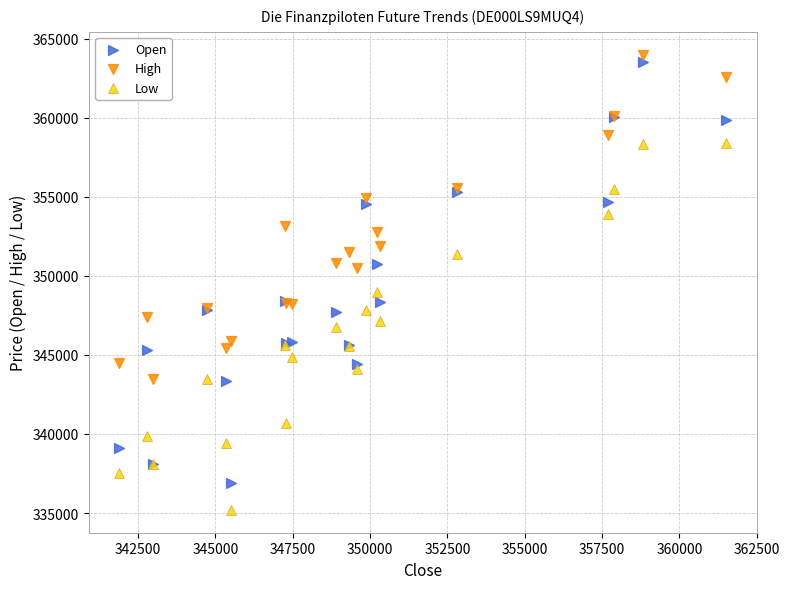

What is the X range (max minus min) for the scatter plot?

19624